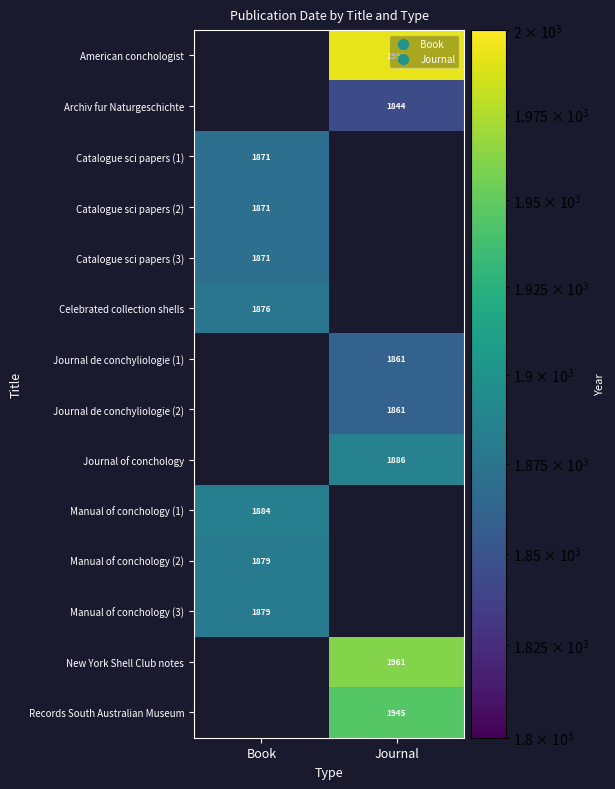

The Journal of conchology series shows 1886 at Journal. True or false?

True